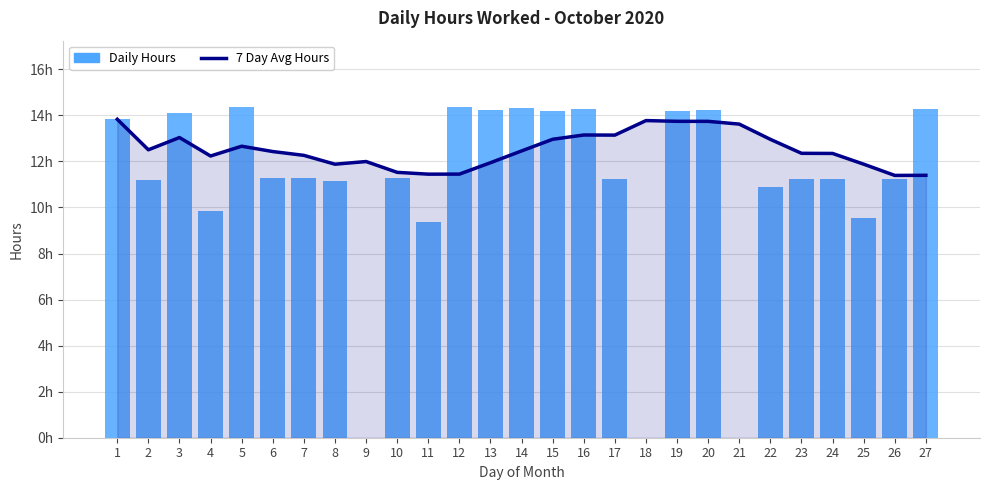

Reading left to right, extract all data points from this chart.

7 Day Avg Hours: 13.8	12.5	13.0	12.2	12.7	12.4	12.3	11.9	12.0	11.5	11.4	11.4	11.9	12.5	13.0	13.1	13.1	13.8	13.7	13.7	13.6	13.0	12.4	12.3	11.9	11.4	11.4
Daily Hours: 13.8	11.2	14.1	9.8	14.4	11.3	11.3	11.1	0.0	11.3	9.4	14.4	14.2	14.3	14.2	14.3	11.2	0.0	14.2	14.2	0.0	10.9	11.2	11.2	9.6	11.2	14.3